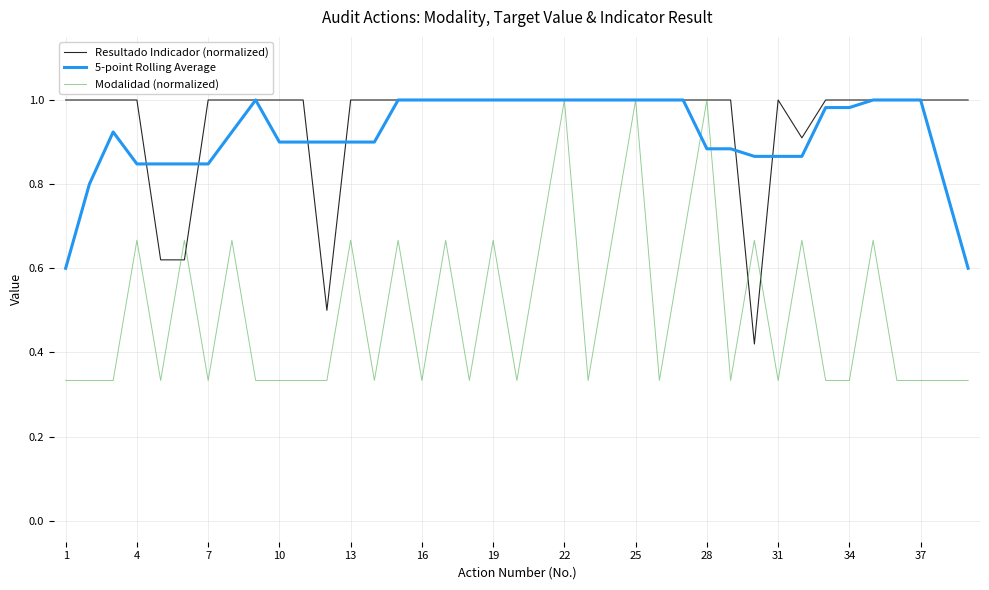

Rank the series at 1 from lowest to highest value.

Modalidad (normalized), 5-point Rolling Average, Resultado Indicador (normalized)